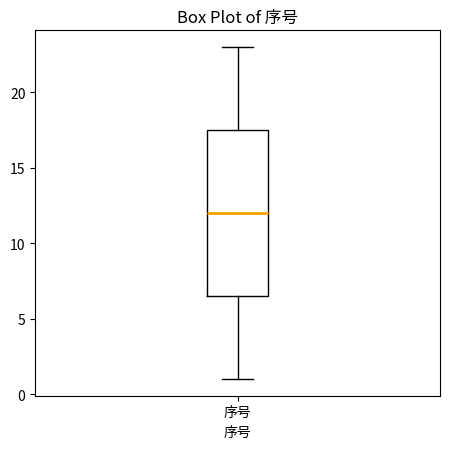

Read this box plot against the y-axis: the position of the median line, the range covered by the box, and the ends of both whiskers. The values are not printed on the chart, so give them approximately, as read against the axis.

median 12.0, box 6.5 to 17.5, whiskers 1.0 to 23.0